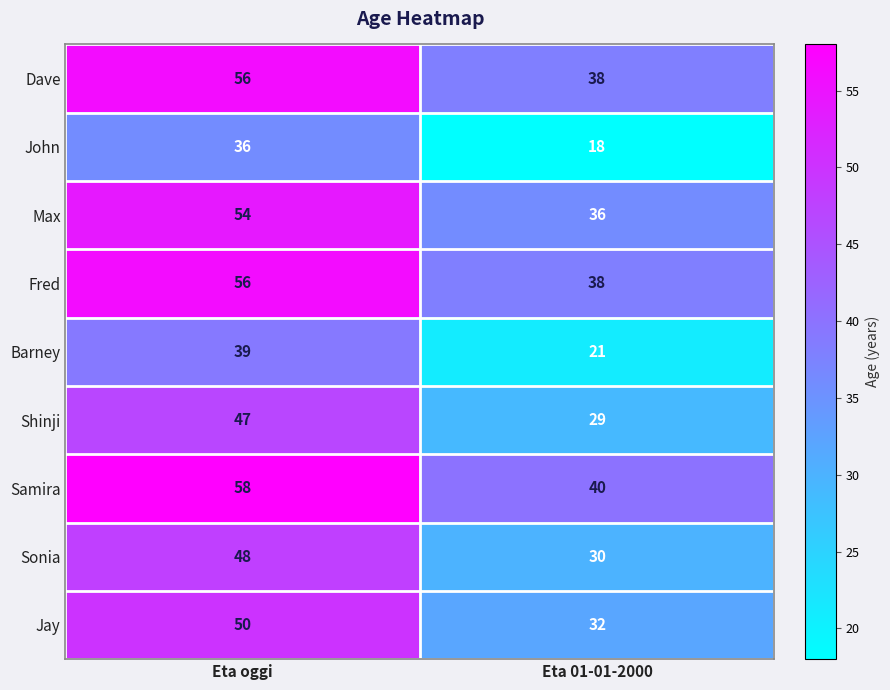

Reading right to left, list all the values displayed in this chart.

Dave: Eta 01-01-2000=38	Eta oggi=56
John: Eta 01-01-2000=18	Eta oggi=36
Max: Eta 01-01-2000=36	Eta oggi=54
Fred: Eta 01-01-2000=38	Eta oggi=56
Barney: Eta 01-01-2000=21	Eta oggi=39
Shinji: Eta 01-01-2000=29	Eta oggi=47
Samira: Eta 01-01-2000=40	Eta oggi=58
Sonia: Eta 01-01-2000=30	Eta oggi=48
Jay: Eta 01-01-2000=32	Eta oggi=50